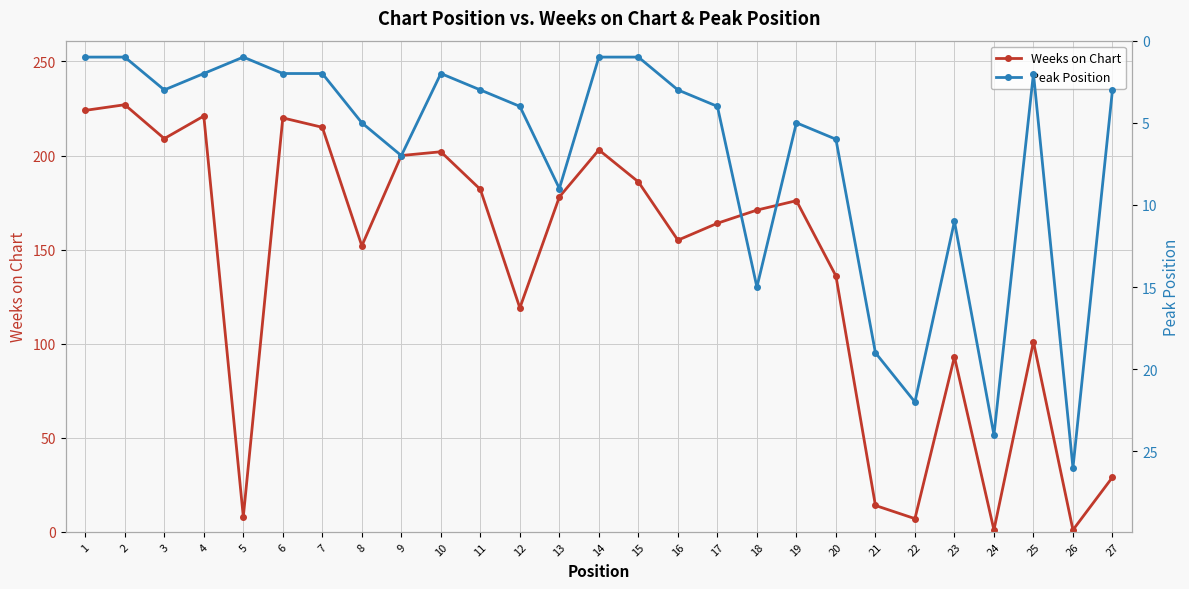

How many interior local peaks does the Weeks on Chart series have?

8